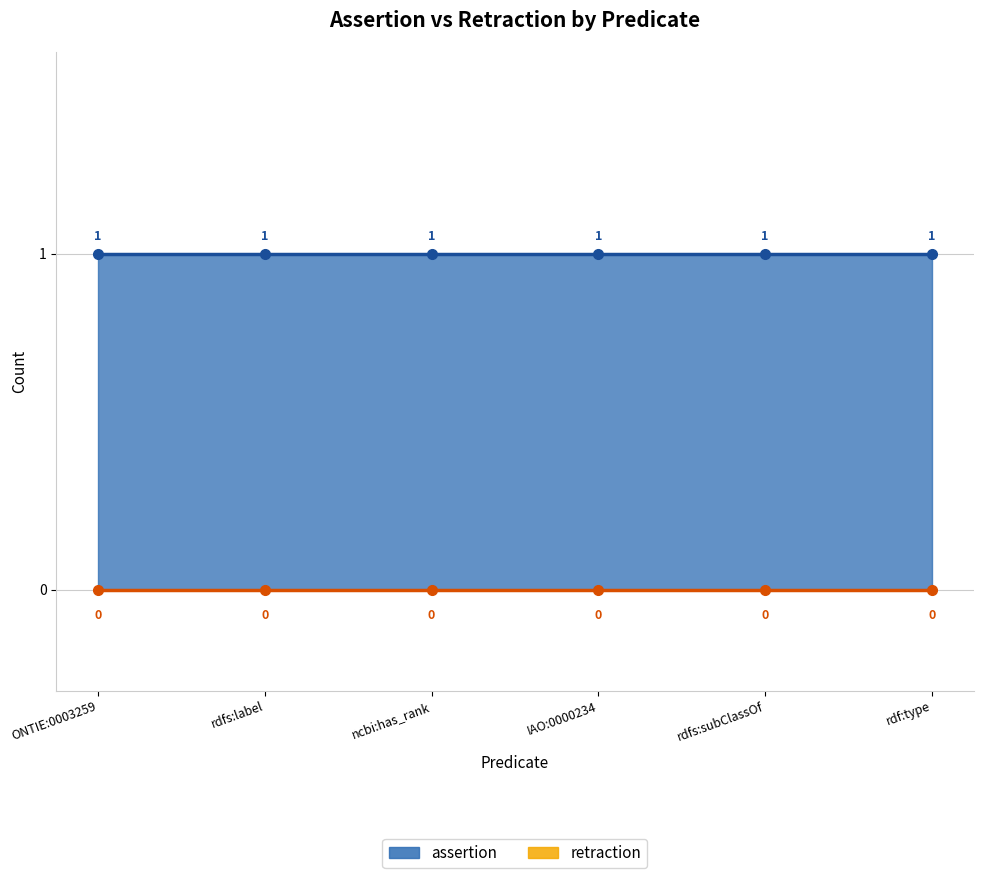

Reading left to right, what are all the values shown in this chart?

assertion: 1	1	1	1	1	1
retraction: 0	0	0	0	0	0